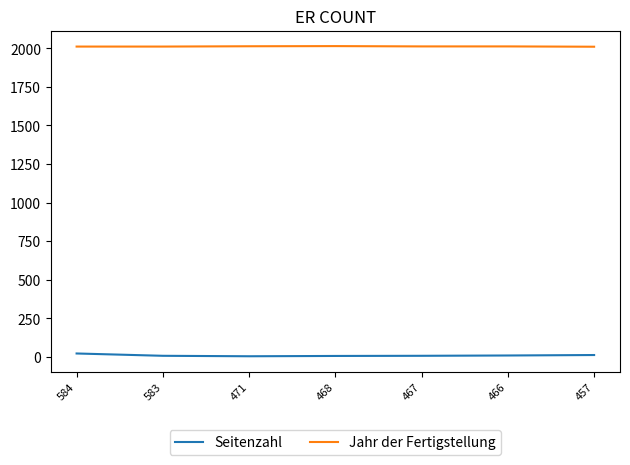

What is the total value across all series at 466?

2021